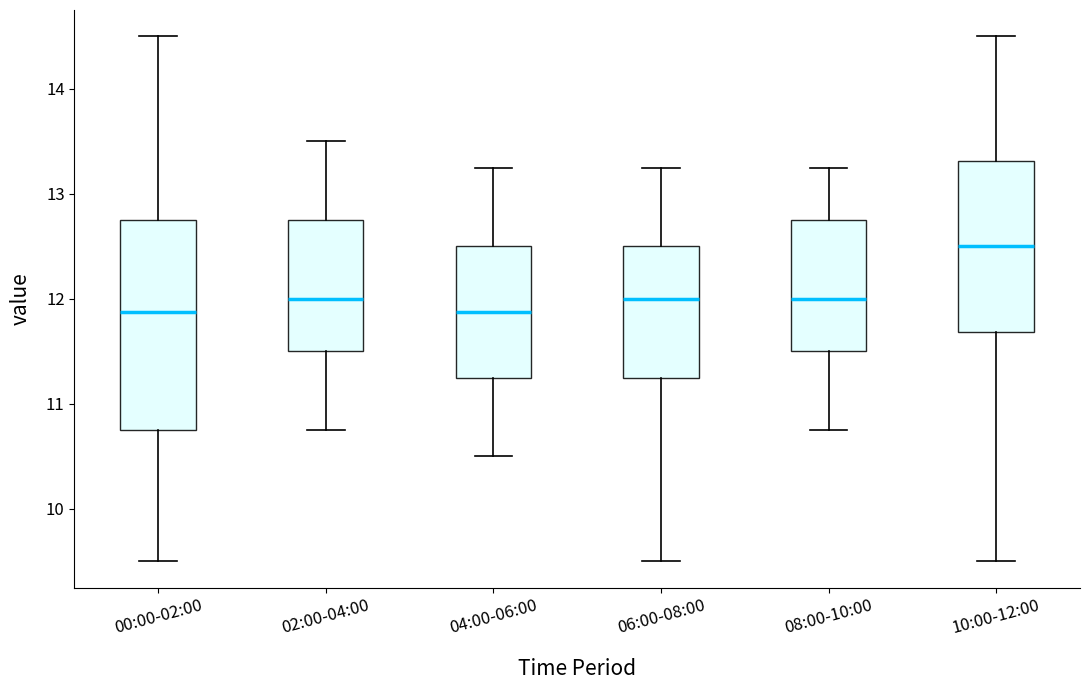

Reading left to right, read every box against the y-axis: the position of its median line, the range the box covers, and the ends of its whiskers. The values are not printed on the chart, so give them approximately, as read against the axis.

00:00-02:00: median 11.9, box 10.8 to 12.8, whiskers 9.5 to 14.5
02:00-04:00: median 12.0, box 11.5 to 12.8, whiskers 10.8 to 13.5
04:00-06:00: median 11.9, box 11.3 to 12.5, whiskers 10.5 to 13.3
06:00-08:00: median 12.0, box 11.3 to 12.5, whiskers 9.5 to 13.3
08:00-10:00: median 12.0, box 11.5 to 12.8, whiskers 10.8 to 13.3
10:00-12:00: median 12.5, box 11.7 to 13.3, whiskers 9.5 to 14.5